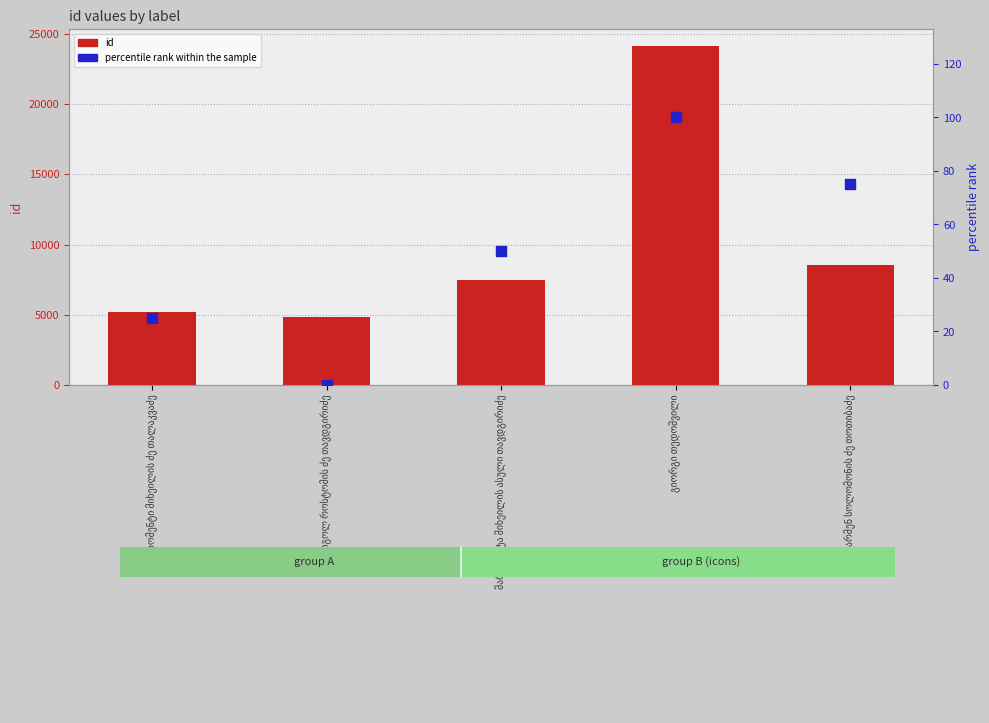

Is the value of percentile rank within the sample at გრიგოლ როსტომის ძე თავდგირიძე greater than the value of id at გიორგი თედოშვილი?

No